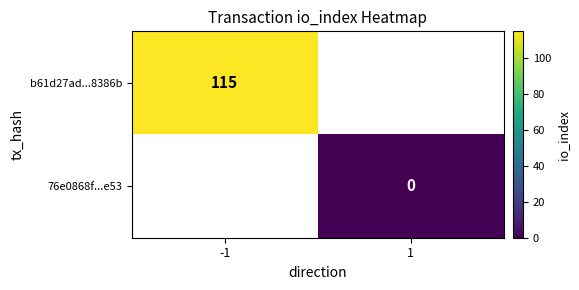

Is the value of b61d27ad...8386b at -1 greater than the value of 76e0868f...e53 at 1?

Yes